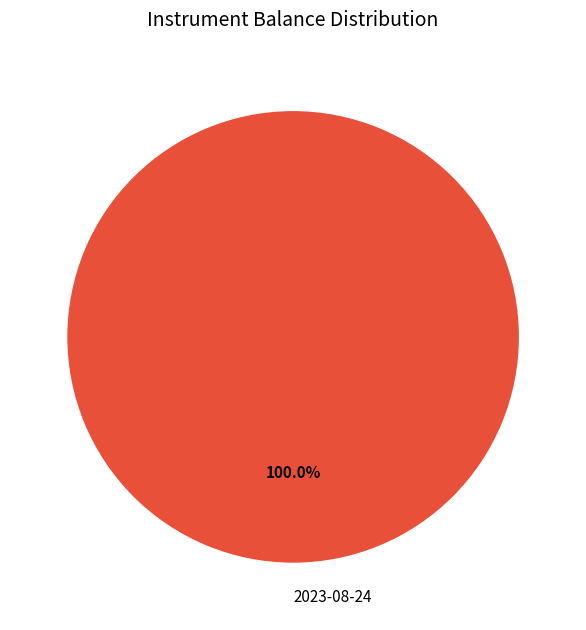

Rank the categories by value from highest to lowest.

2023-08-24